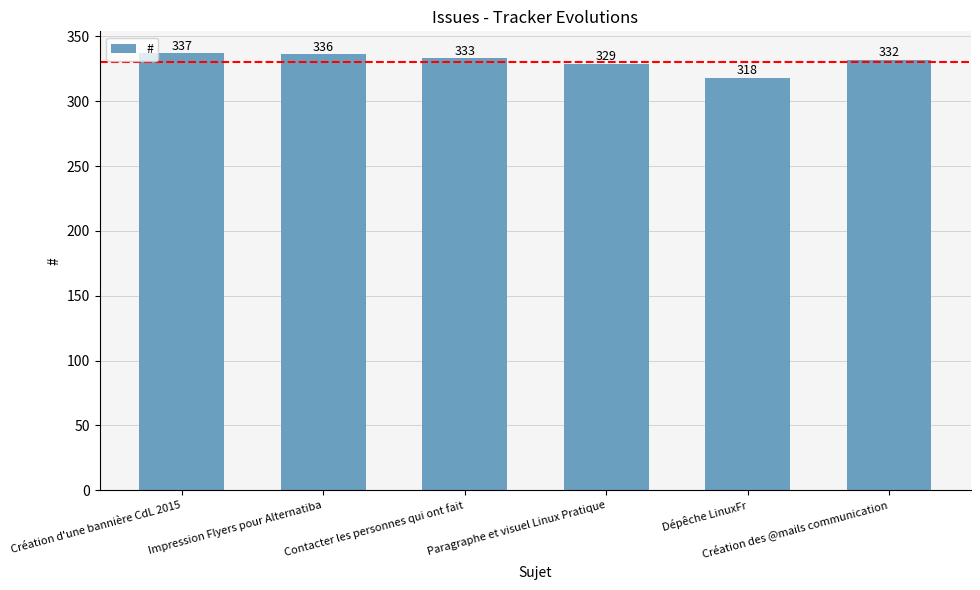

Is it true that the value at Contacter les personnes qui ont fait is 580?

False